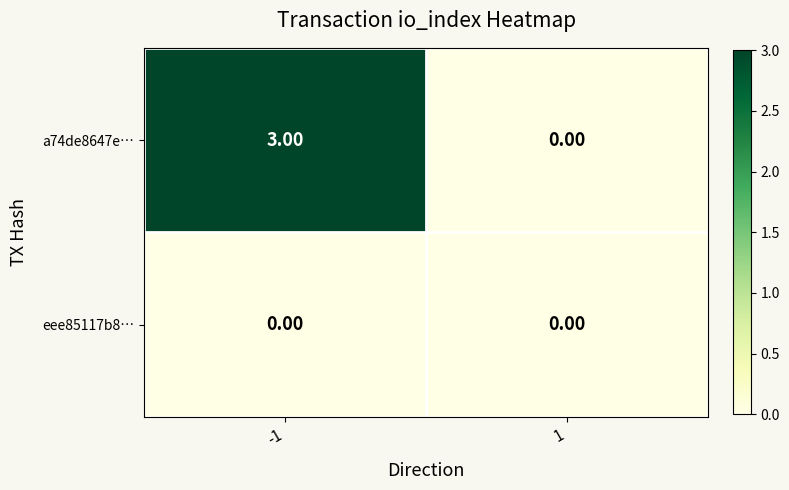

Which series has the largest total across all categories?

a74de8647e…